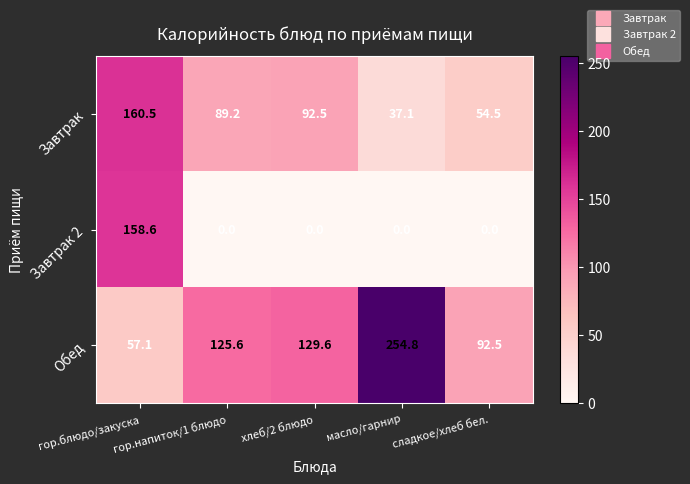

What is the average value of the Завтрак 2 series?

31.7